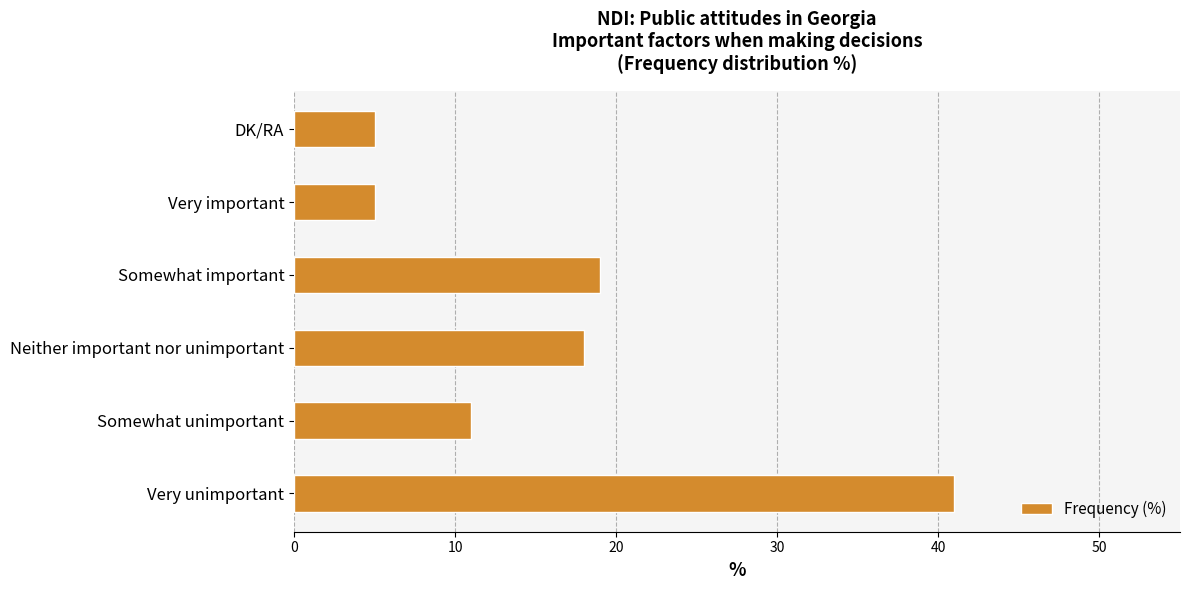

What is the minimum value shown in the chart?

5